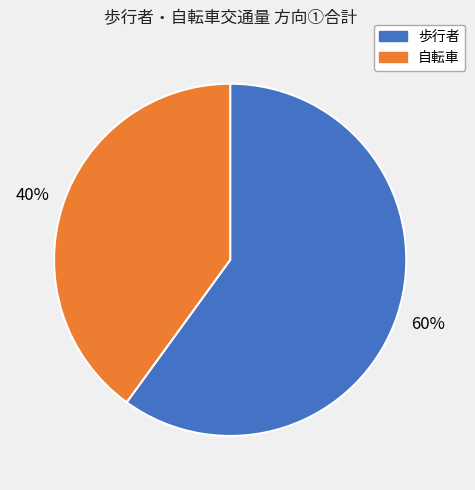

Is there any slice that represents more than half of the pie?

Yes